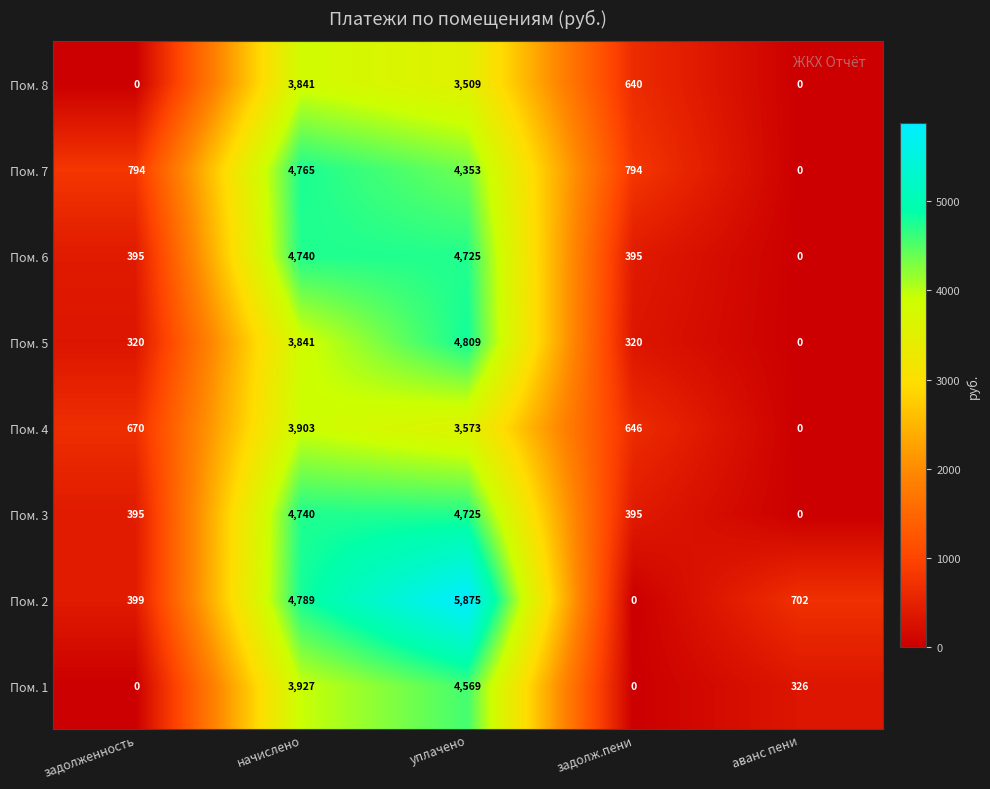

Rank the categories by Пом. 4 value from lowest to highest.

аванс пени, задолж.пени, задолженность, уплачено, начислено